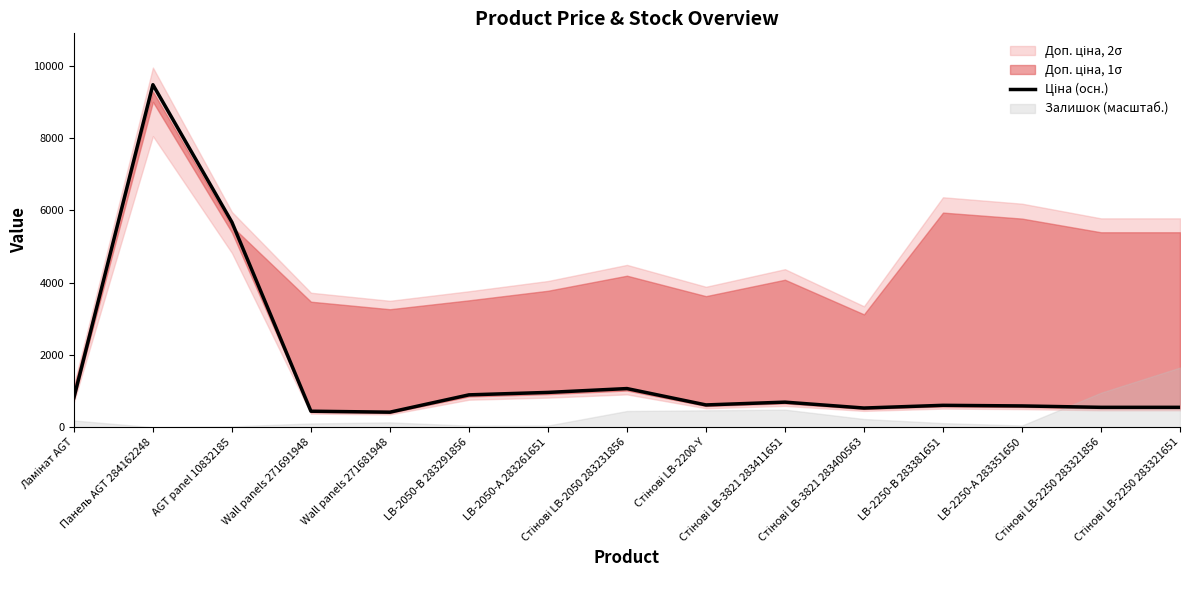

What is the smallest value displayed?

416.6